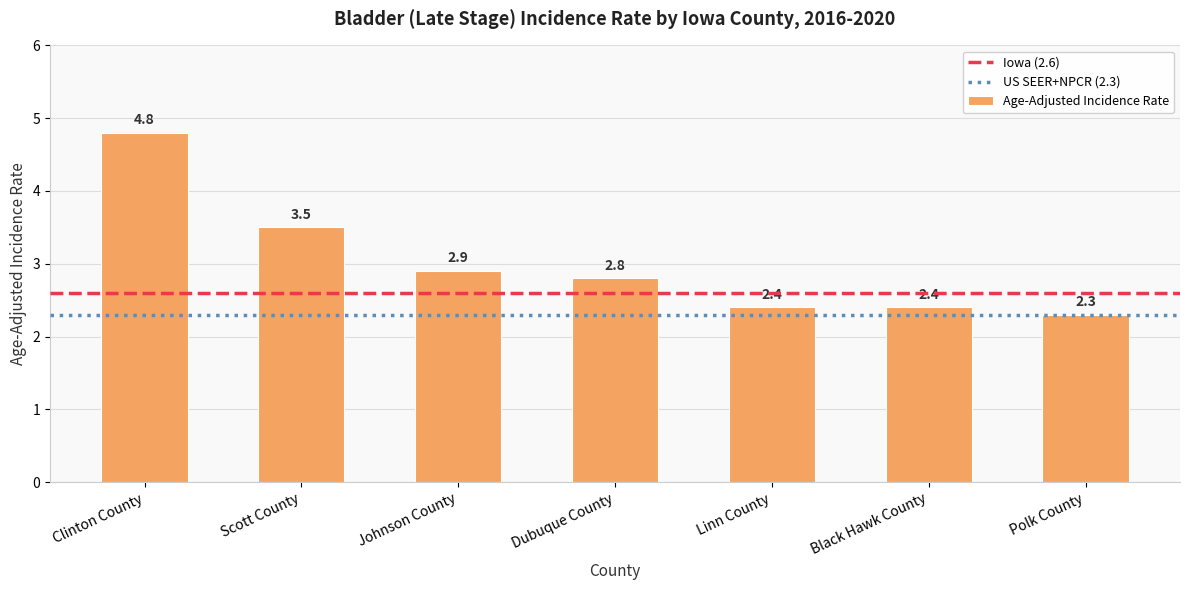

What is the difference between the second highest and second lowest values?

1.1